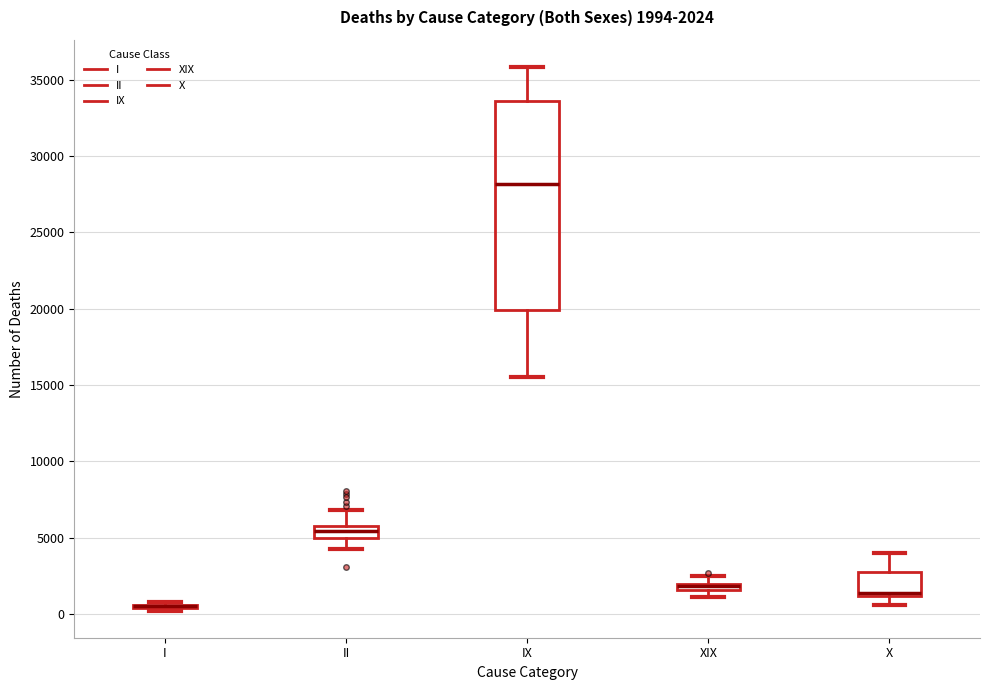

Which box is the tallest, from its lower edge to its upper edge?

IX